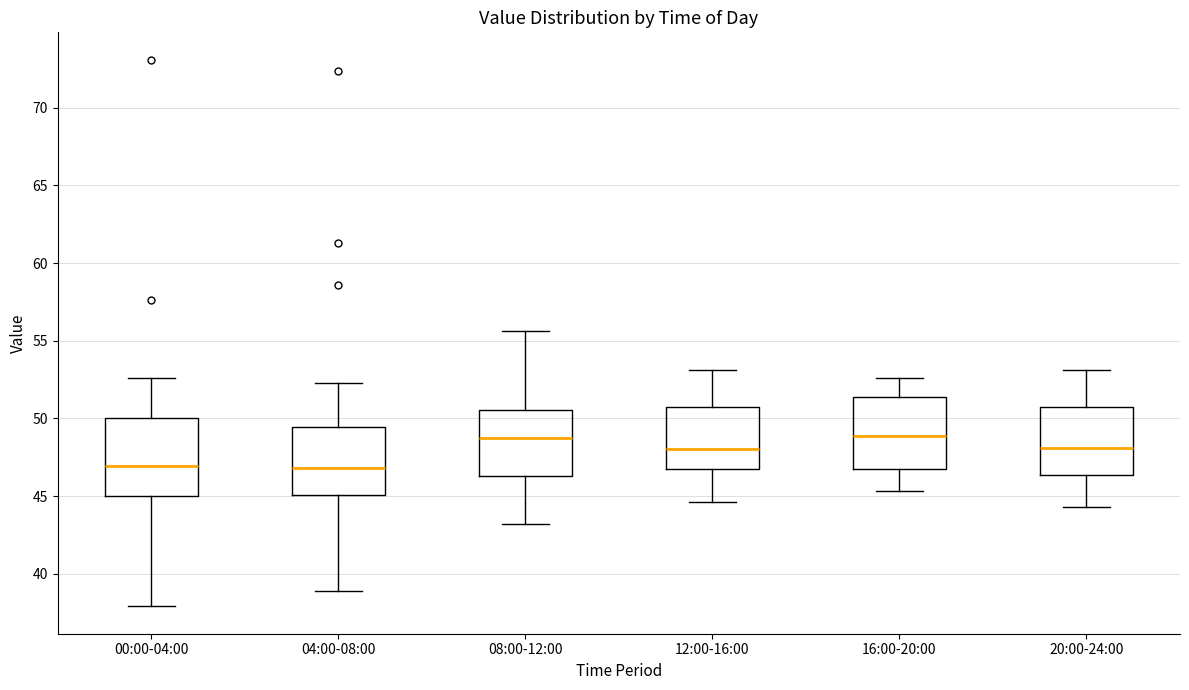

Where is the upper edge of the box for 20:00-24:00 on the y-axis? The values are not printed on the chart, so give them approximately, as read against the axis.

51.0